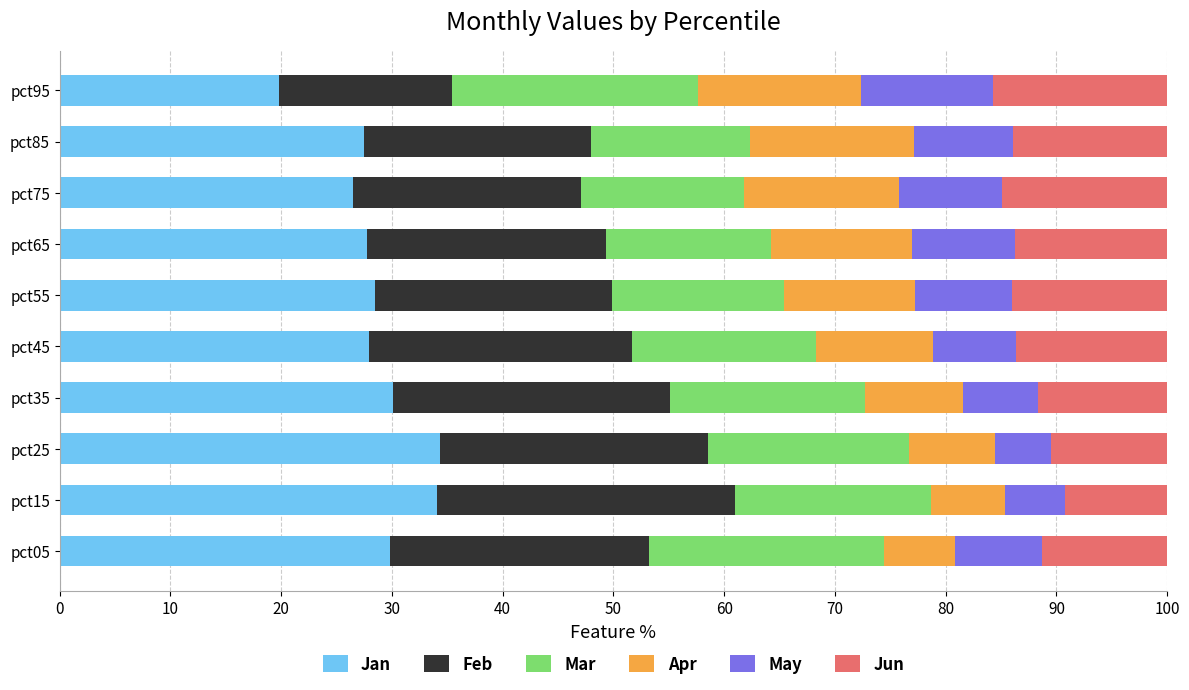

How many data points does each series have?

10